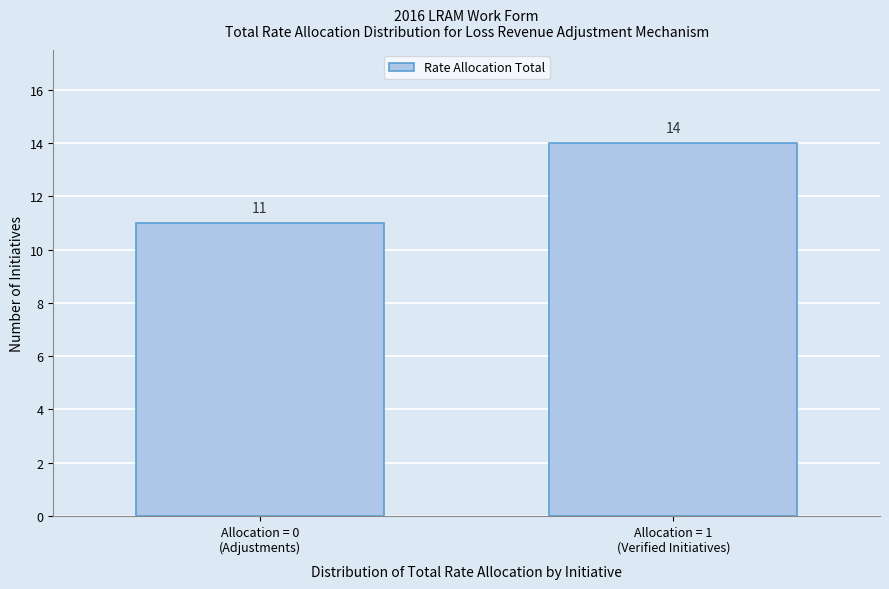

Reading left to right, what are all the values shown in this chart?

11	14